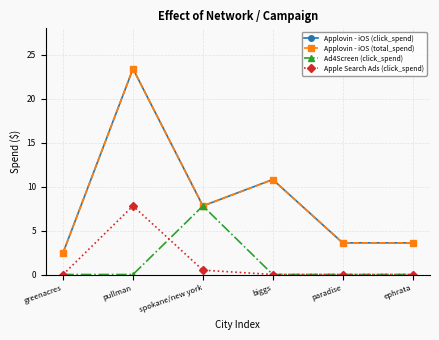

Where does the Applovin - iOS (click_spend) series first go above 7?

pullman